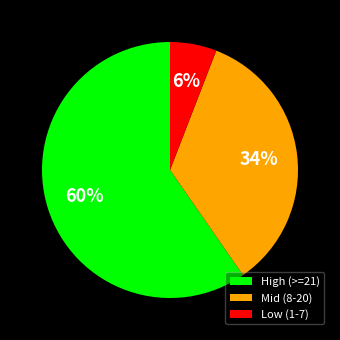

Is the sum of Mid (8-20) and High (>=21) greater than half?

Yes